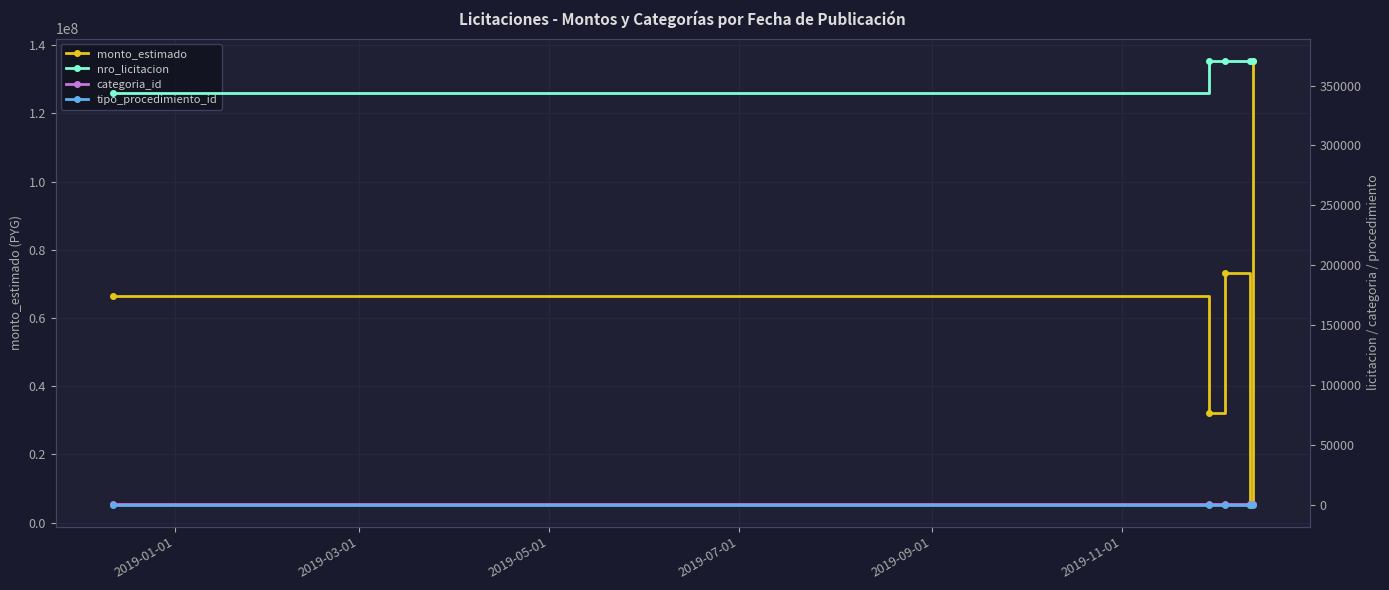

In monto_estimado, how many points are lower than both neighbors (excluding endpoints)?

2